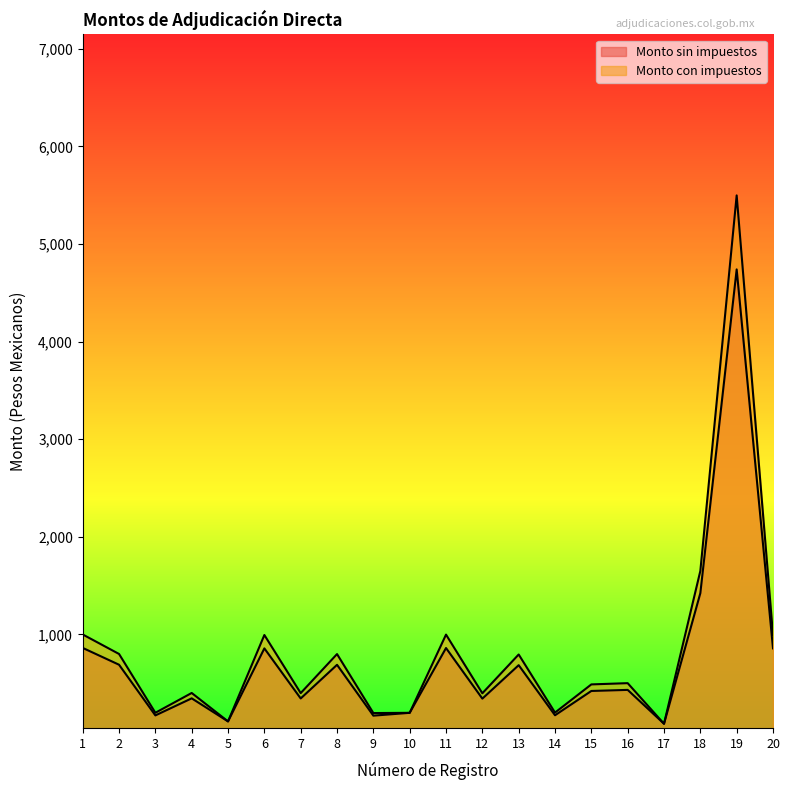

Where is the first local maximum for Monto con impuestos?

4